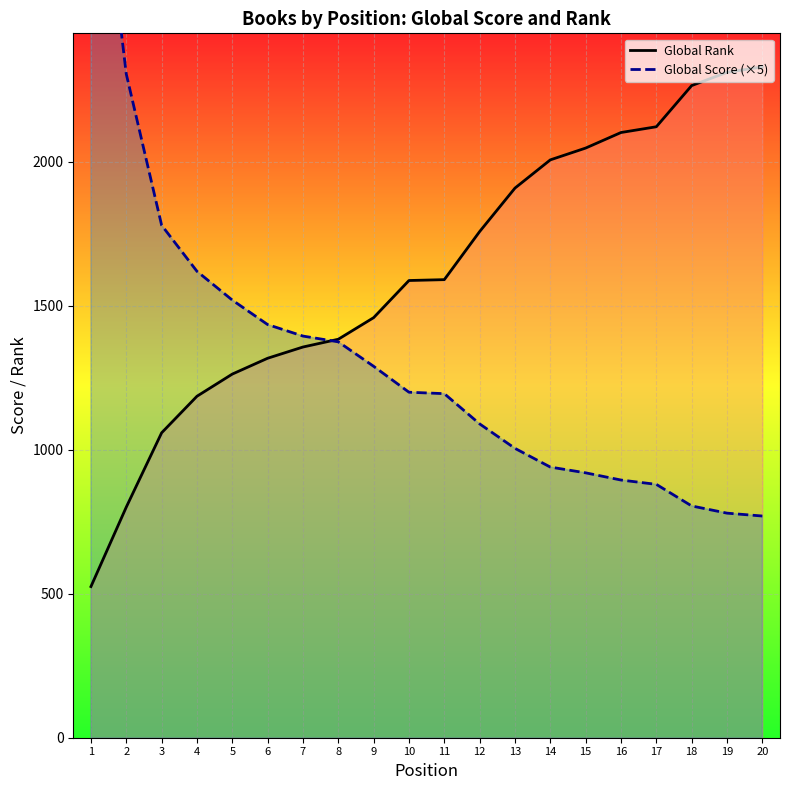

At which label does Global Rank first exceed 1591?

12